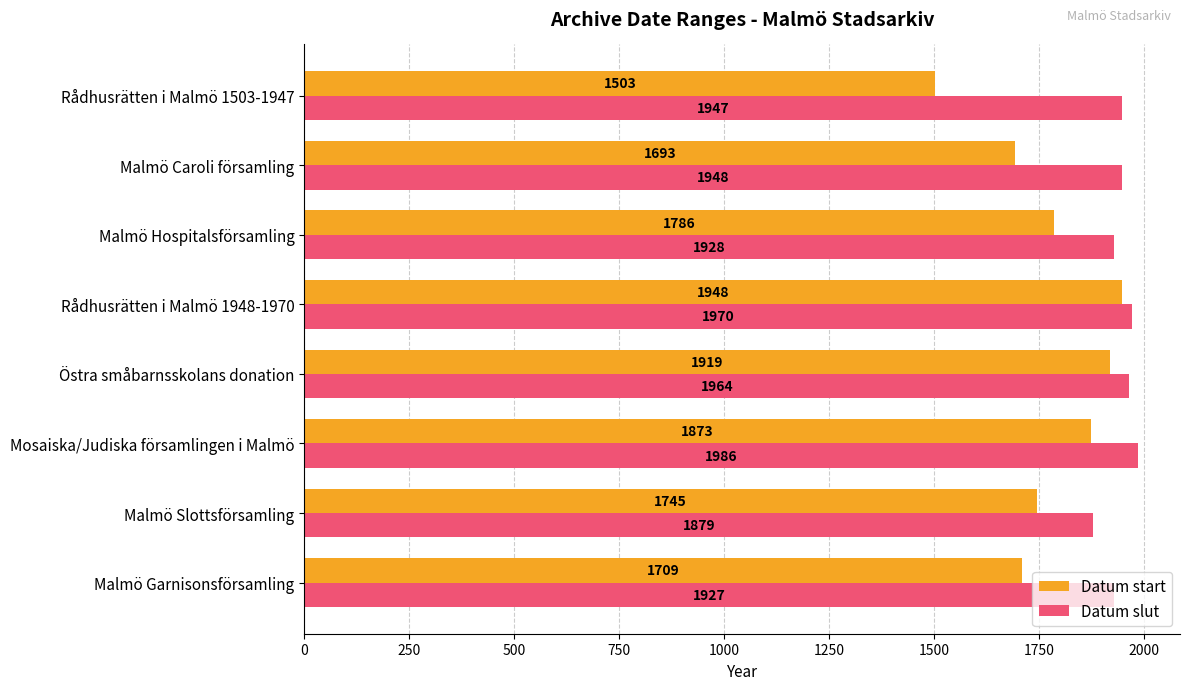

Count the number of data series in this chart.

2